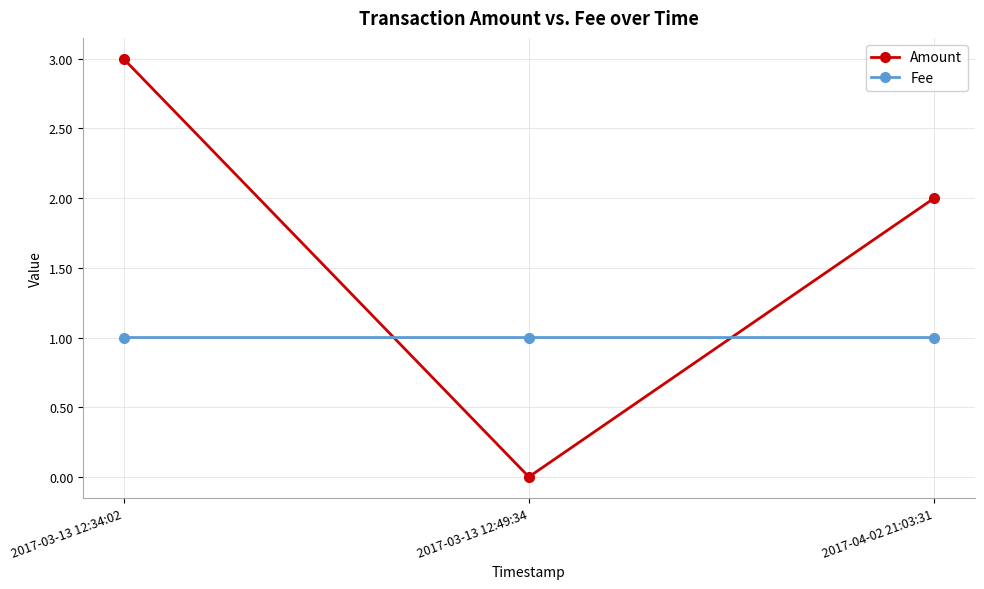

How many distinct data groups are displayed?

2